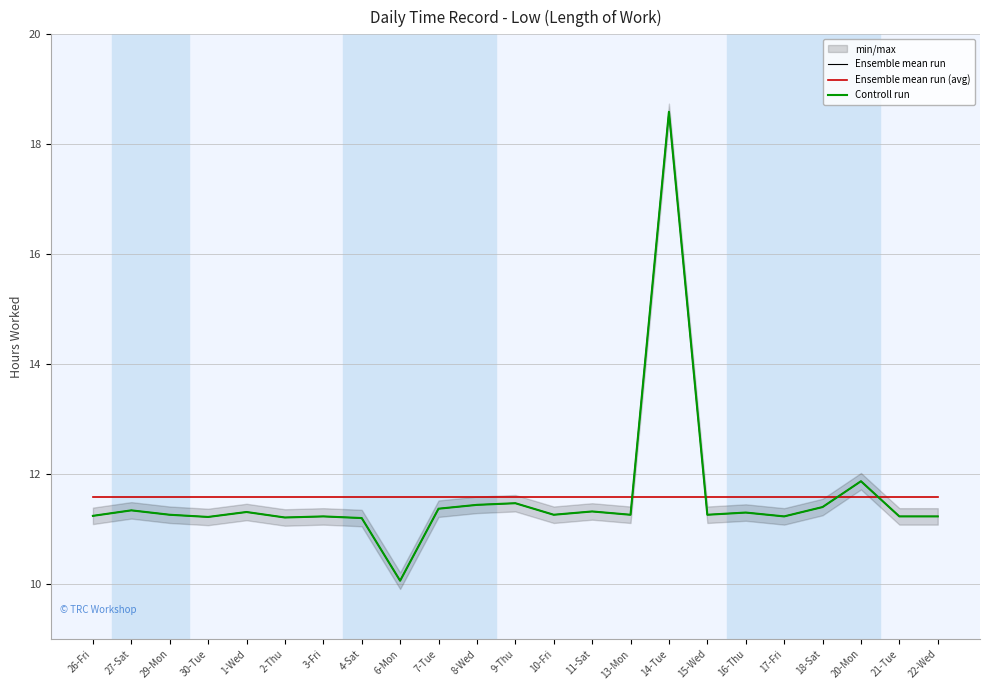

What value does the Ensemble mean run (avg) series have at 10-Fri?

11.6